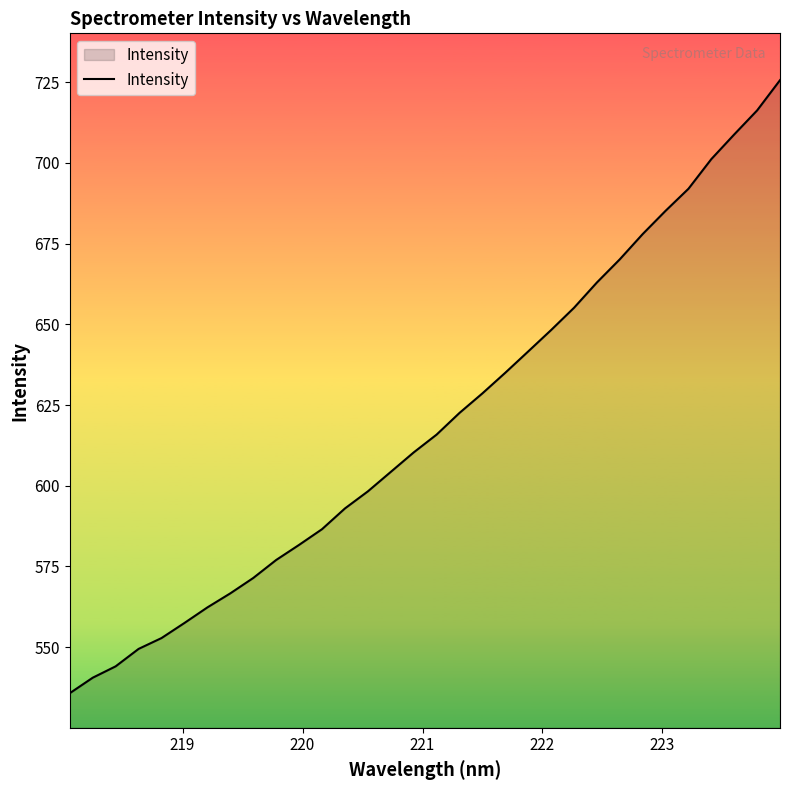

What is the minimum value shown in the chart?

535.7